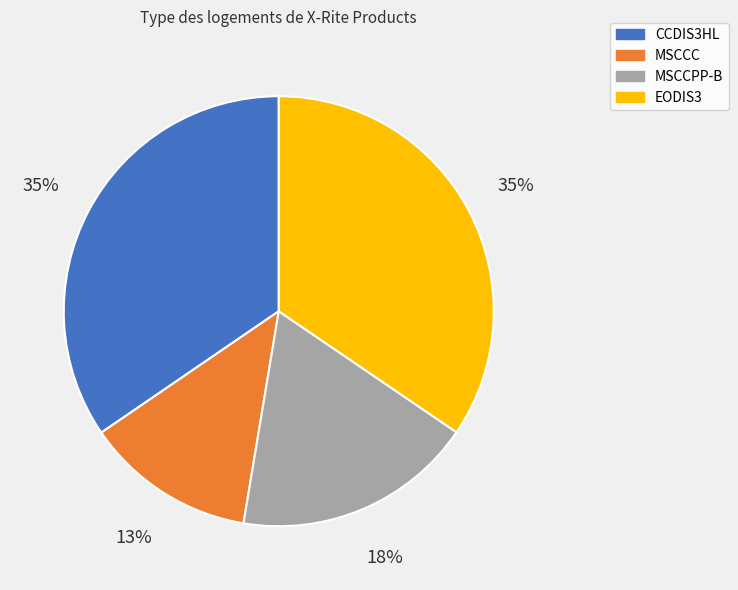

How many segments does this pie chart have?

4